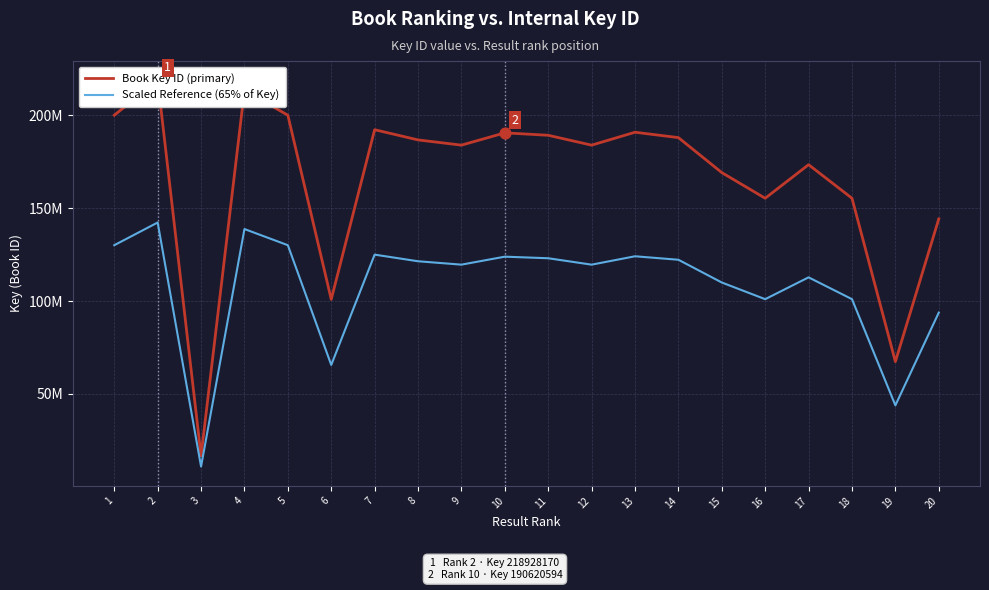

Which series has the largest total across all categories?

Book Key ID (primary)